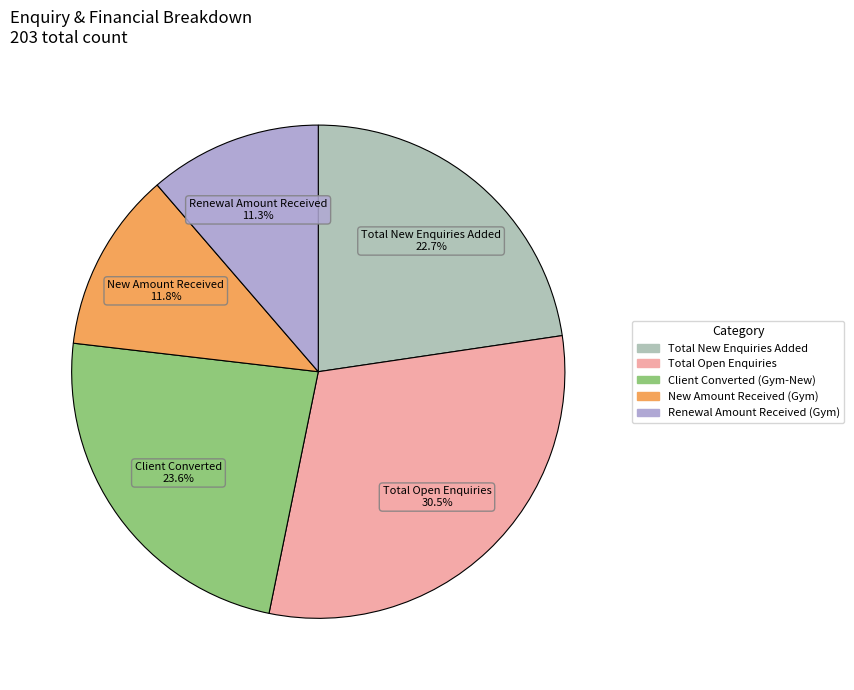

To the nearest percent, what is the average slice percentage?

20%